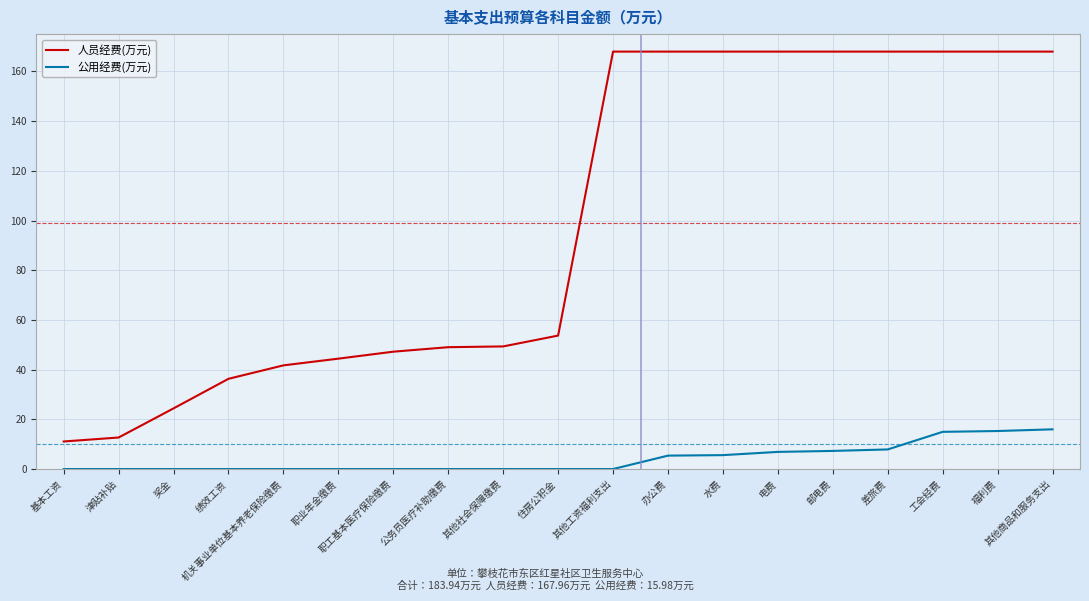

What position from the right is 机关事业单位基本养老保险缴费?

15